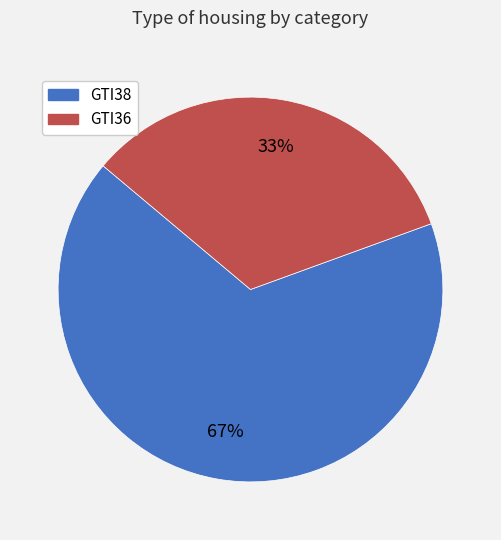

The GTI38 slice represents 67% of the pie. True or false?

True